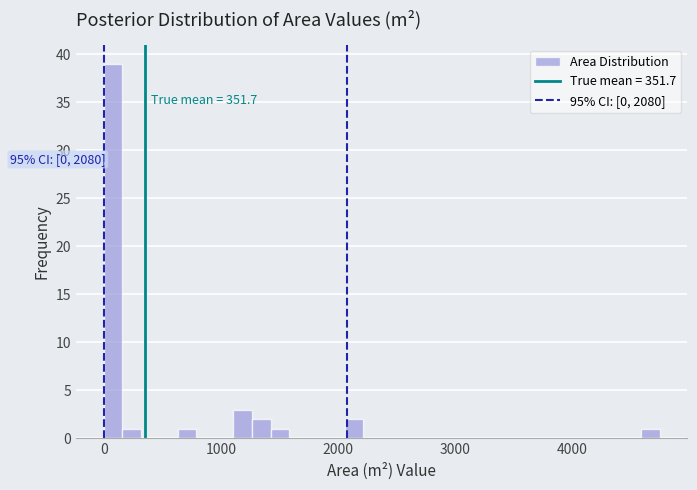

Around what value on the x-axis is the tallest bar? Give the approximate position of its centre, as read against the axis.

100